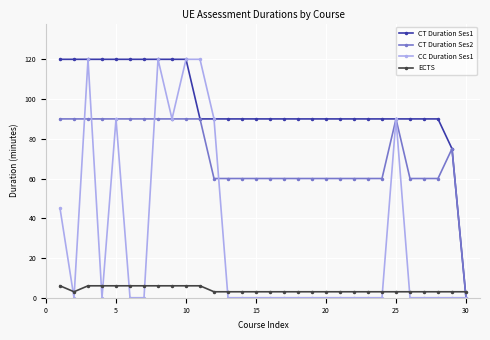

What is the difference between the maximum and minimum values in the ECTS series?

3